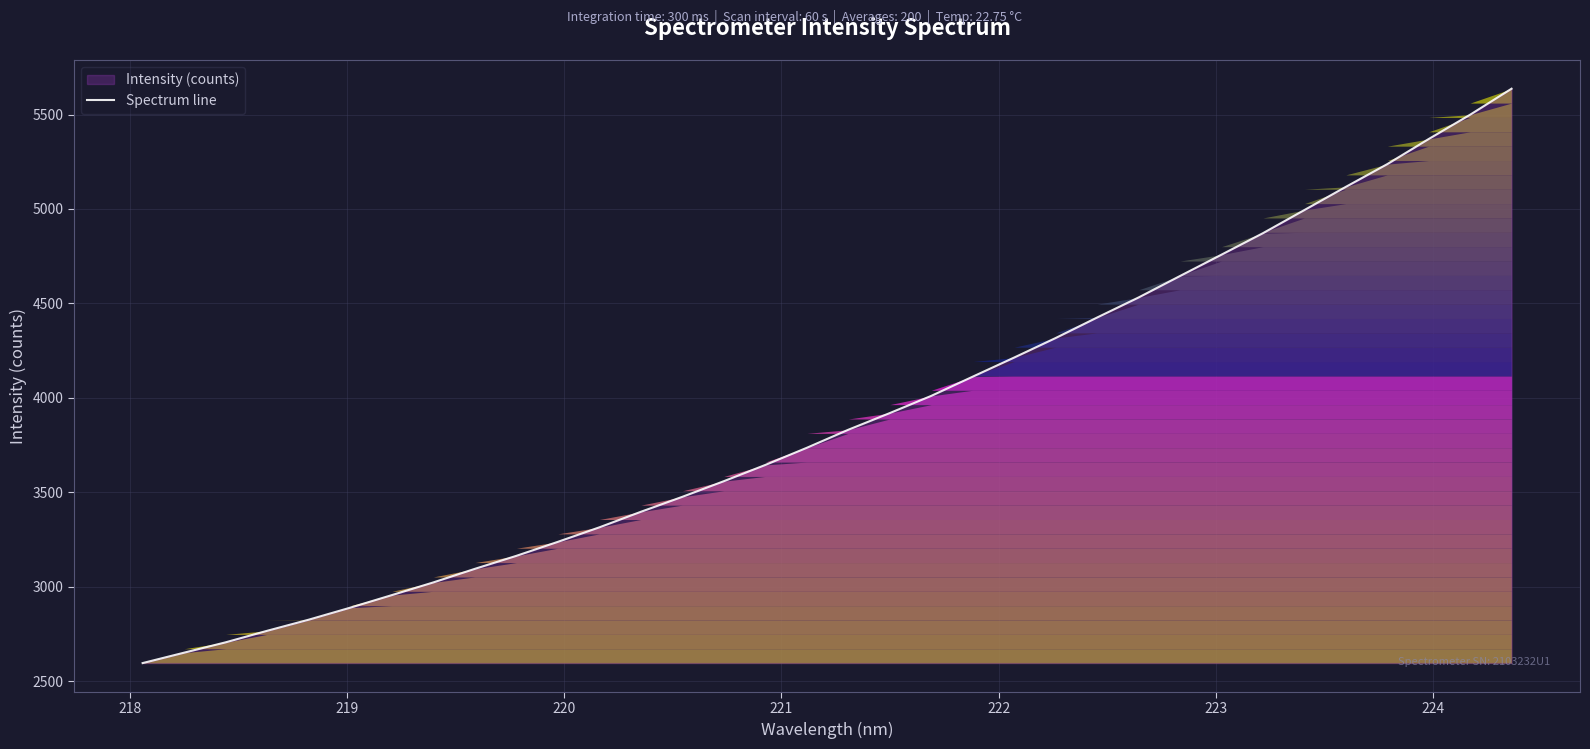

What is the maximum value shown in the chart?

5636.6